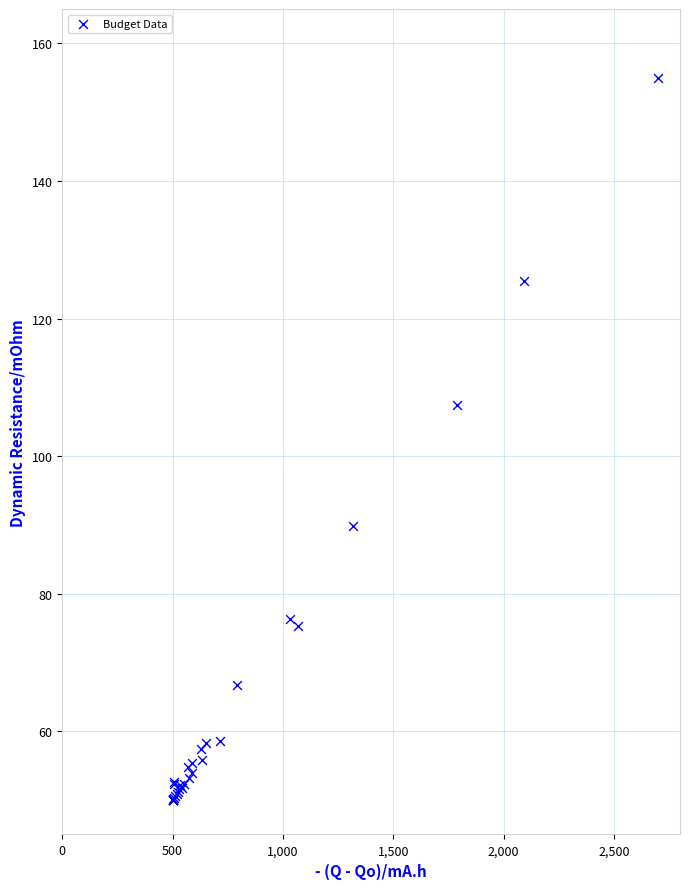

What Y value in the scatter plot is closest to 102?

107.5